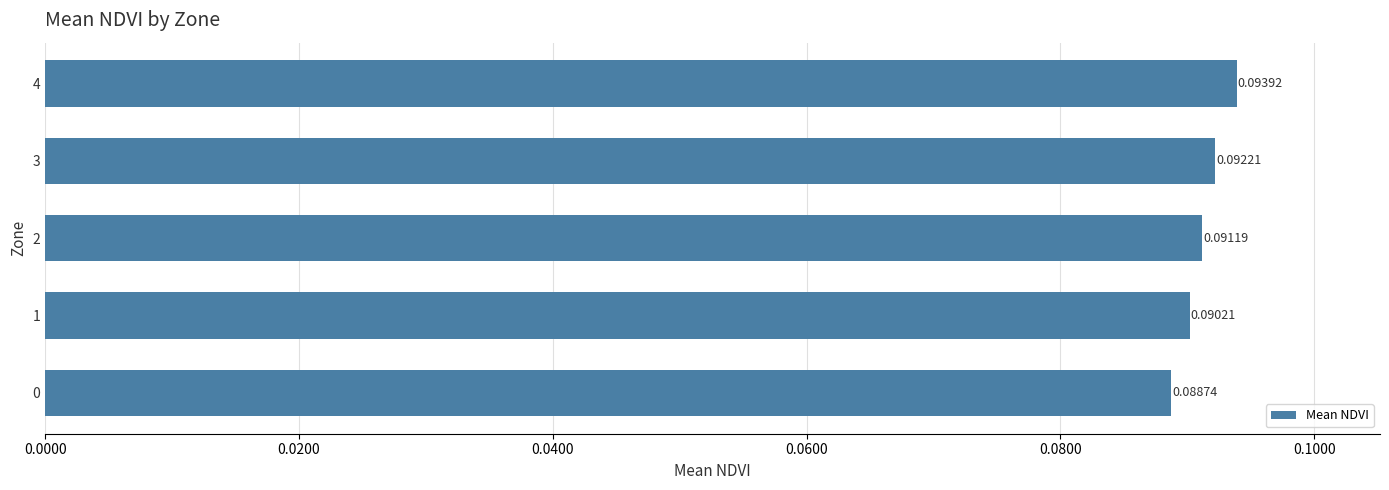

List the labels in order of value, largest first.

4, 3, 2, 1, 0